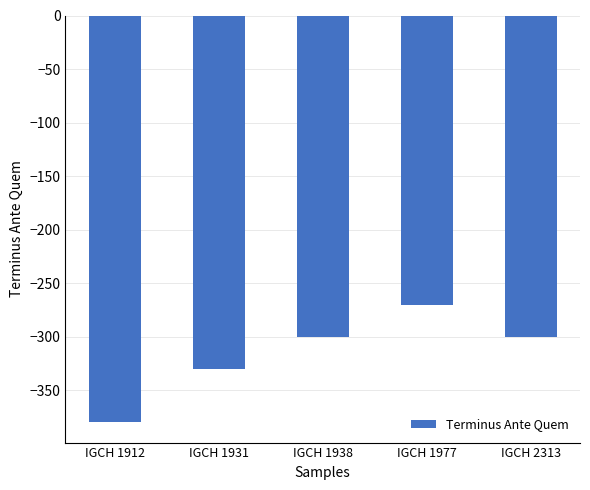

Reading left to right, what are all the values shown in this chart?

-380	-330	-300	-270	-300